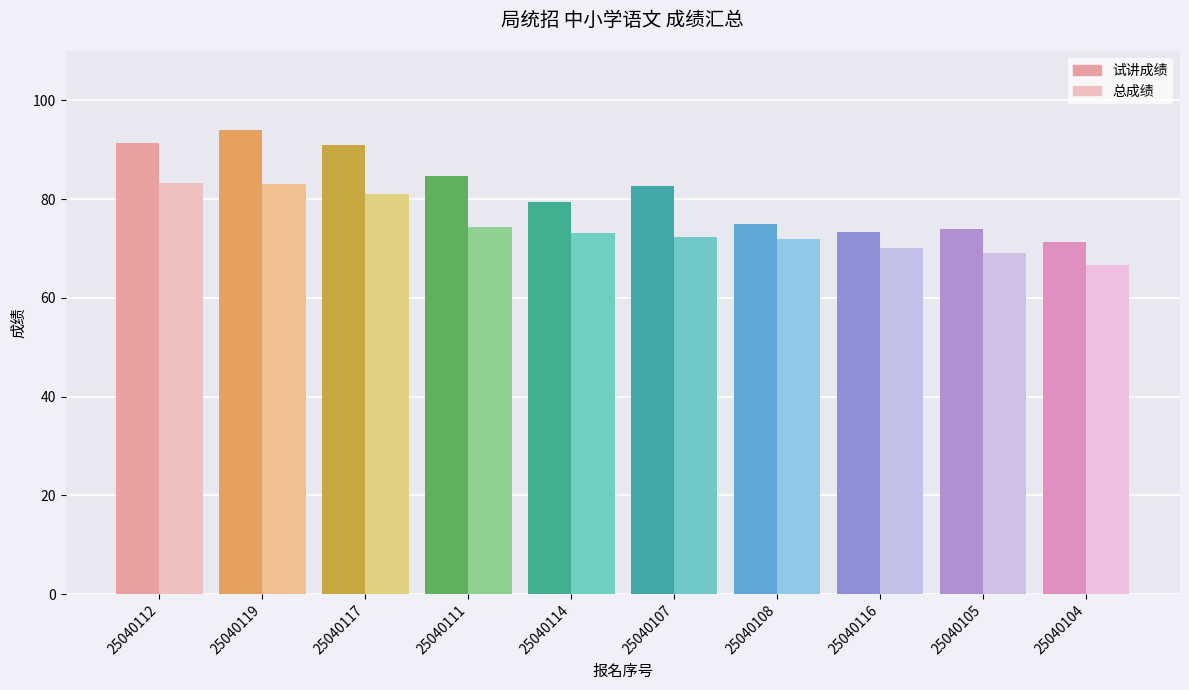

How many groups of bars are there?

10